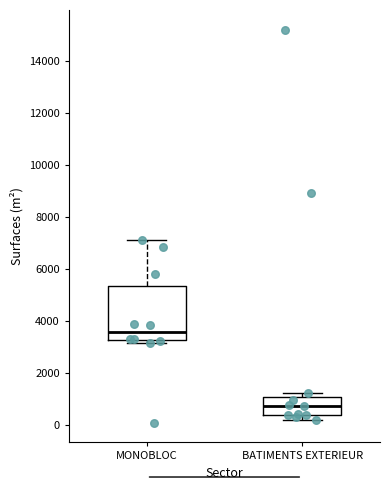

Reading left to right, read every box against the y-axis: the position of its median line, the range the box covers, and the ends of its whiskers. The values are not printed on the chart, so give them approximately, as read against the axis.

MONOBLOC: median 3600, box 3200 to 5400, whiskers 3200 (just below the box's lower edge) to 7000
BATIMENTS EXTERIEUR: median 800, box 400 to 1000, whiskers 200 to 1200